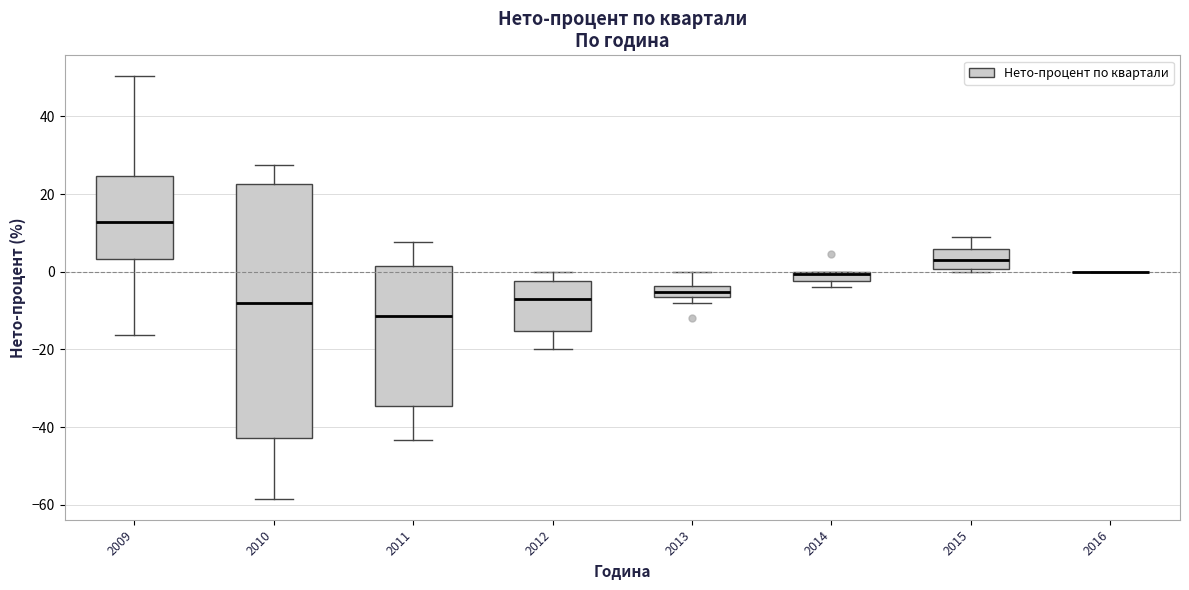

Which box is the tallest, from its lower edge to its upper edge?

2010